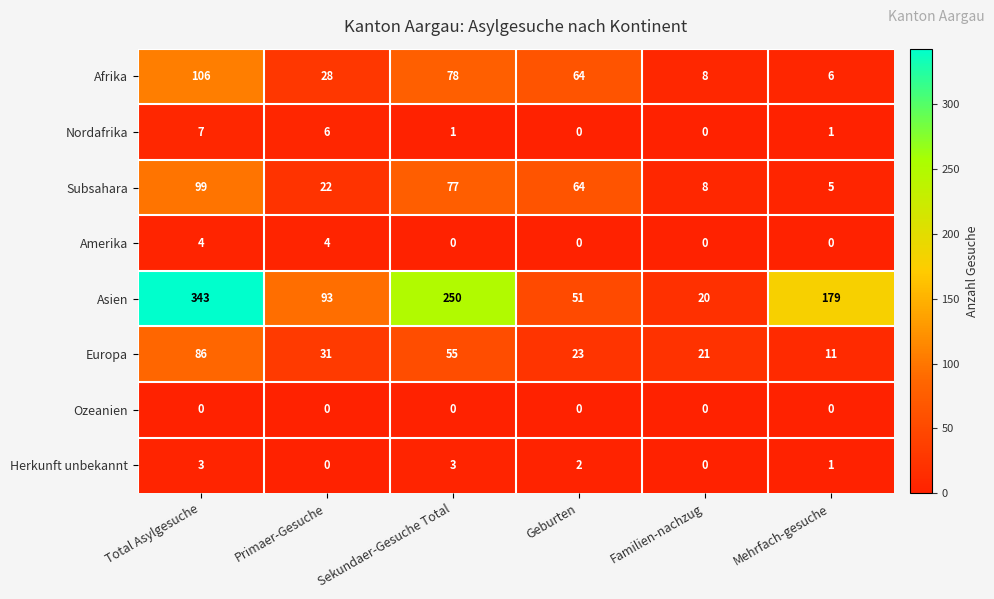

Which series has the largest total across all categories?

Asien